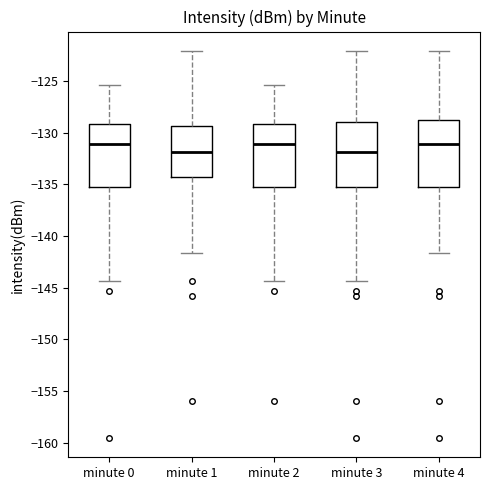

Reading left to right, transcribe this box plot: for each box, give where its median line is, the range the box spans, and where its two whiskers end, as read against the y-axis. The values are not printed on the chart, so give them approximately, as read against the axis.

minute 0: median -131.0, box -135.5 to -129.0, whiskers -144.5 to -125.5
minute 1: median -132.0, box -134.5 to -129.5, whiskers -141.5 to -122.0
minute 2: median -131.0, box -135.5 to -129.0, whiskers -144.5 to -125.5
minute 3: median -132.0, box -135.5 to -129.0, whiskers -144.5 to -122.0
minute 4: median -131.0, box -135.5 to -129.0, whiskers -141.5 to -122.0